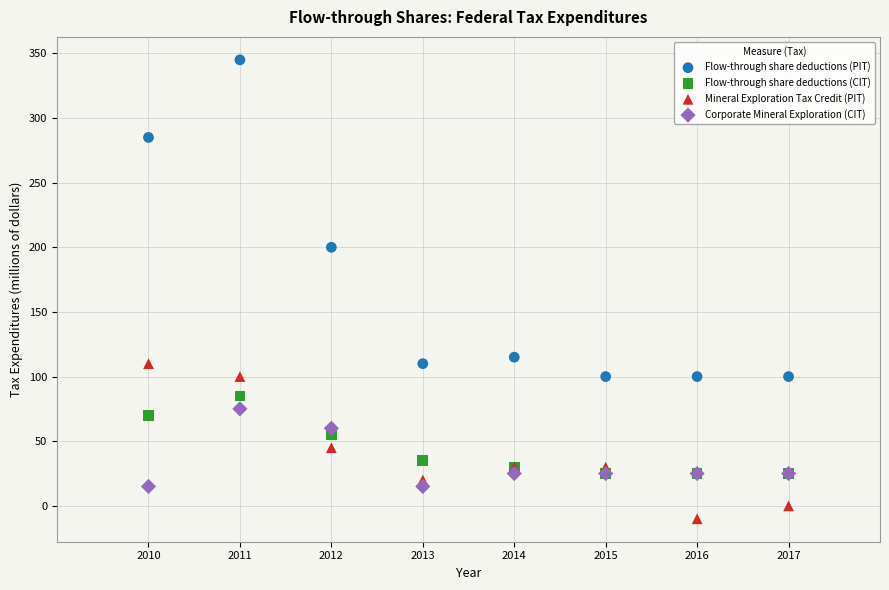

What are all the series names shown in the legend?

Flow-through share deductions (PIT), Flow-through share deductions (CIT), Mineral Exploration Tax Credit (PIT), Corporate Mineral Exploration (CIT)